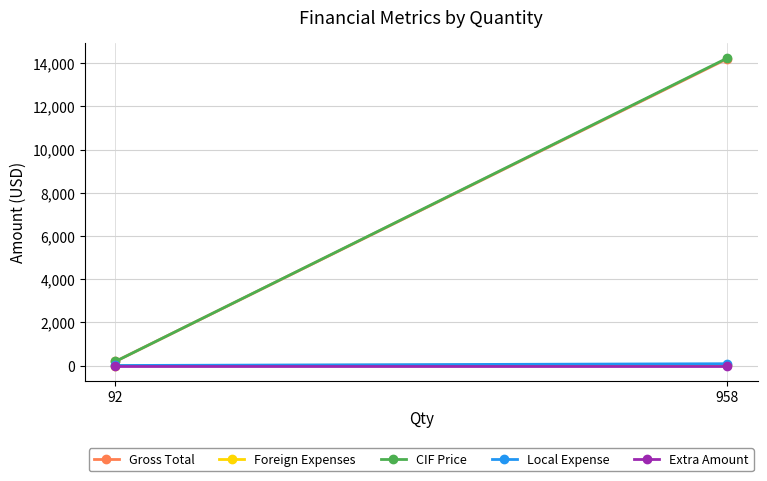

Which series has the largest total across all categories?

CIF Price